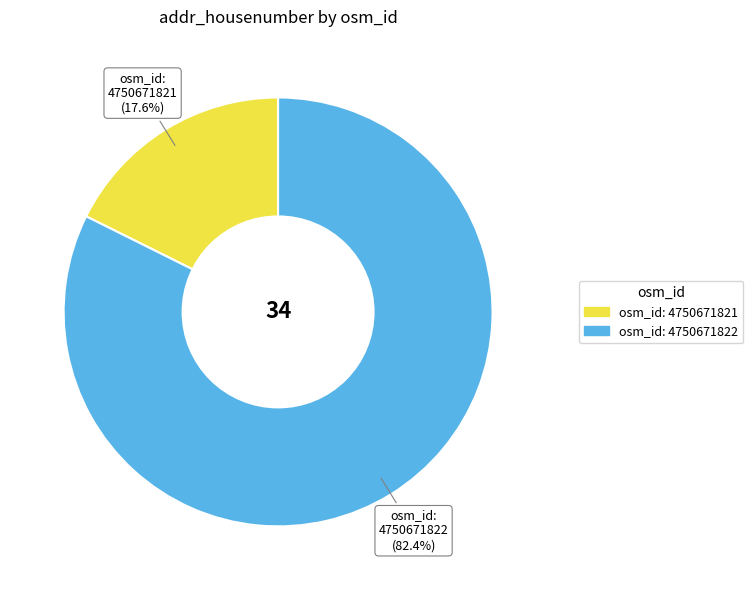

To the nearest percent, what portion does 4750671821 represent?

18%